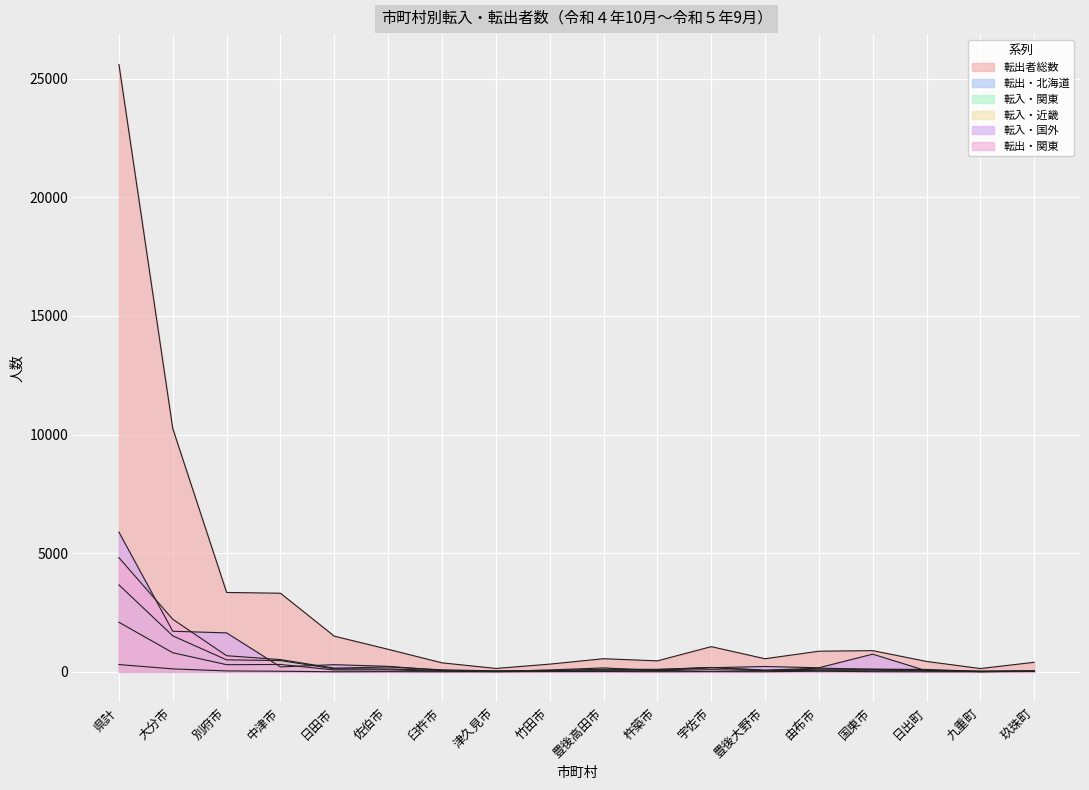

What is the label of the 15th point from the right?

中津市